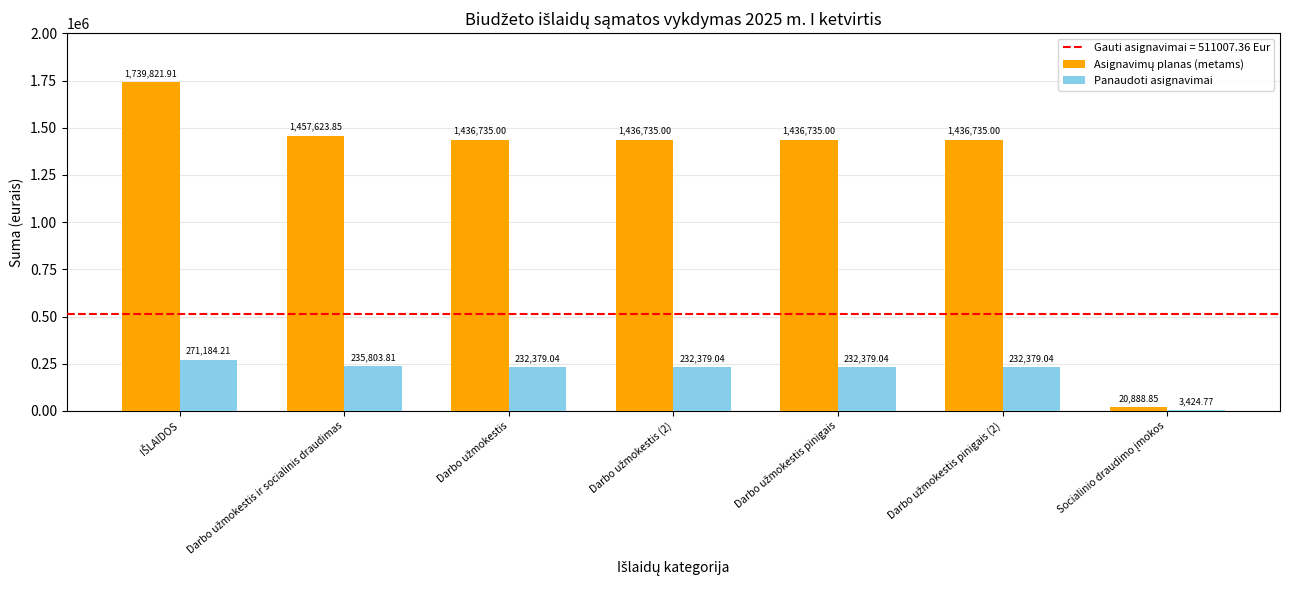

What position from the left is Darbo užmokestis (2)?

4